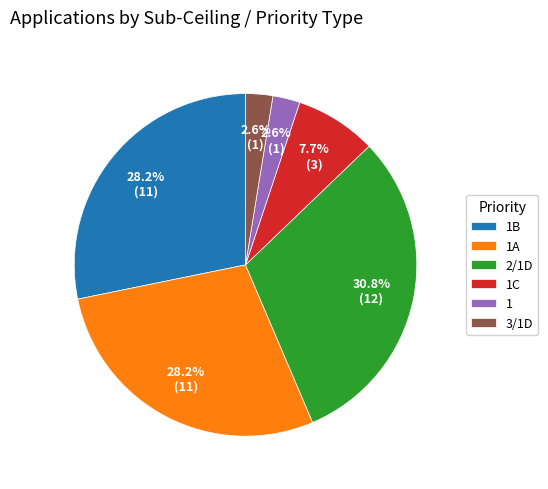

Do 1B and 3/1D together represent more than half of the pie?

No